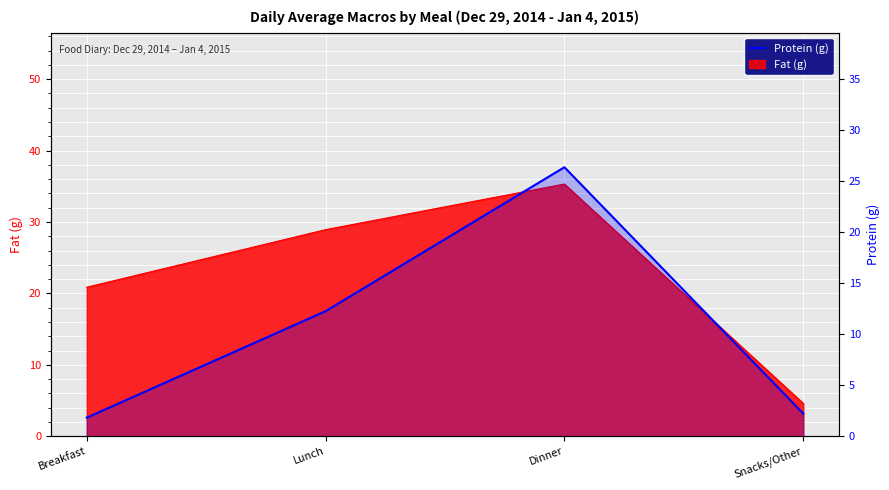

Is it true that the value at Lunch is 18.5?

False